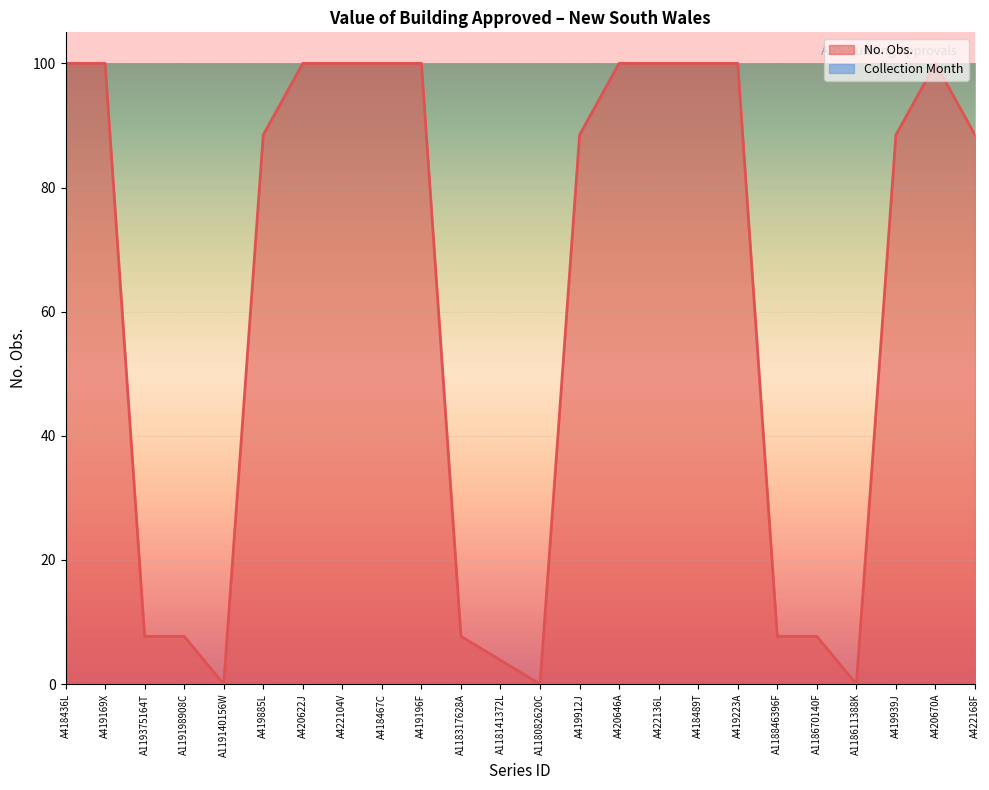

The value at A418489T is 53.7. True or false?

False